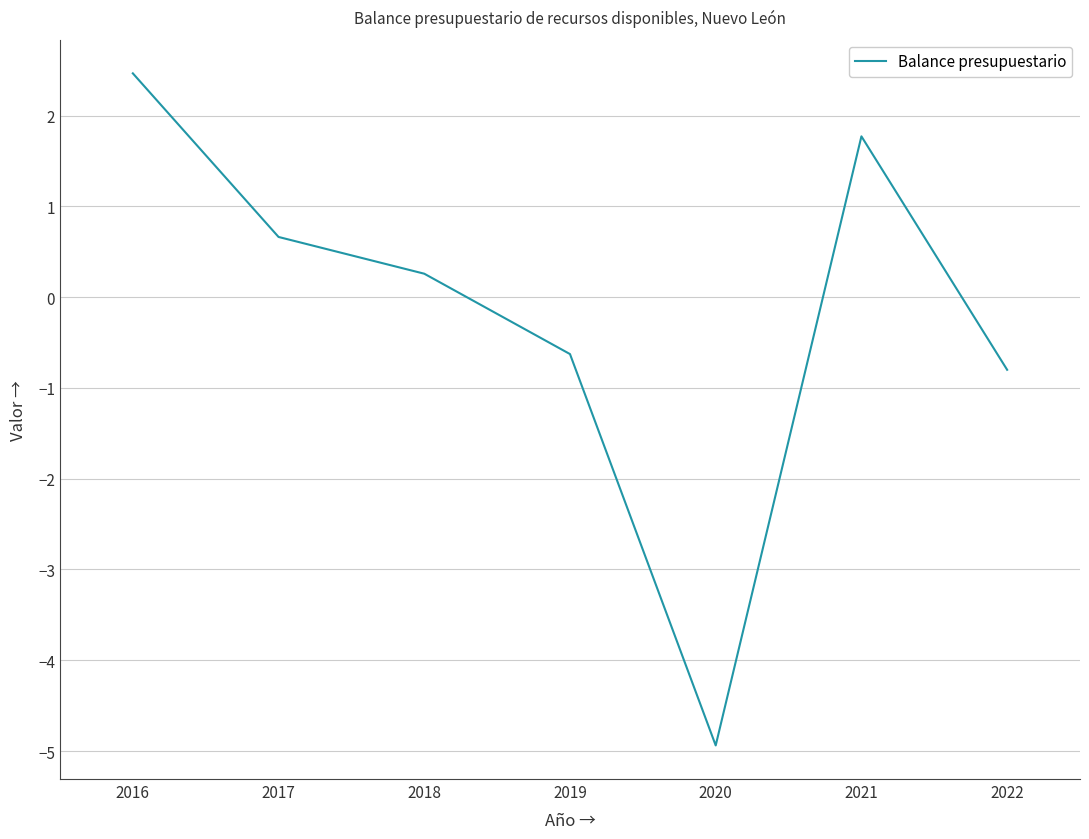

What is the change in value from 2017 to 2018?

-0.4